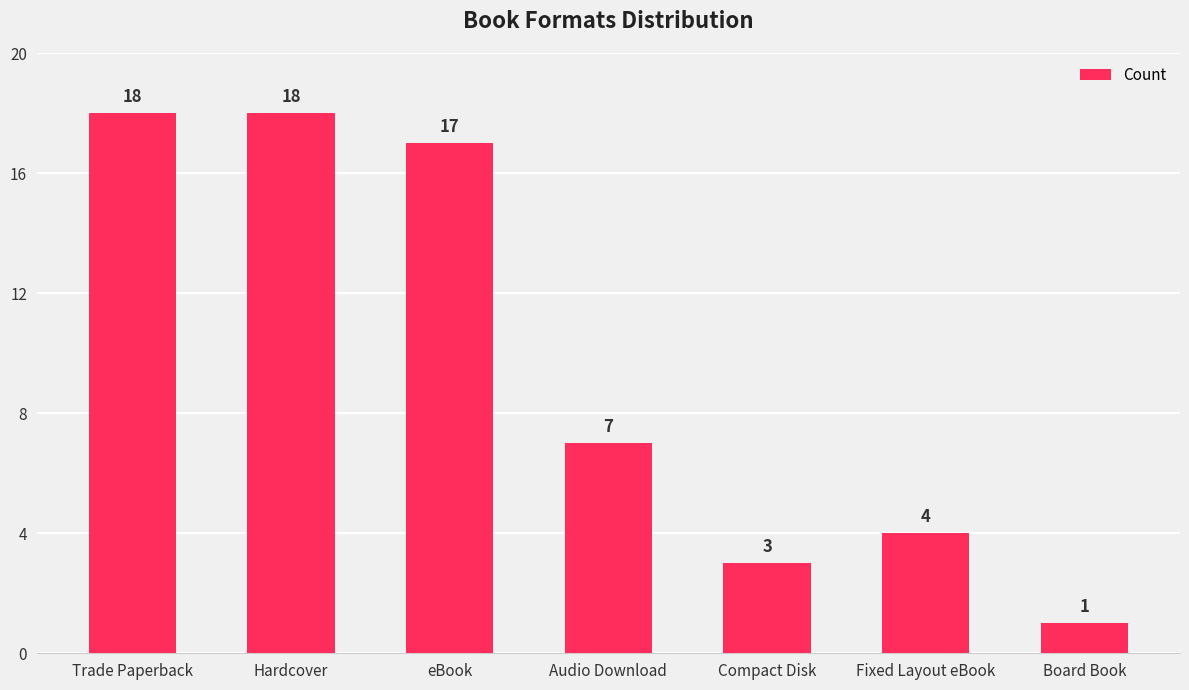

What is the sum of the values at Trade Paperback and Fixed Layout eBook?

22